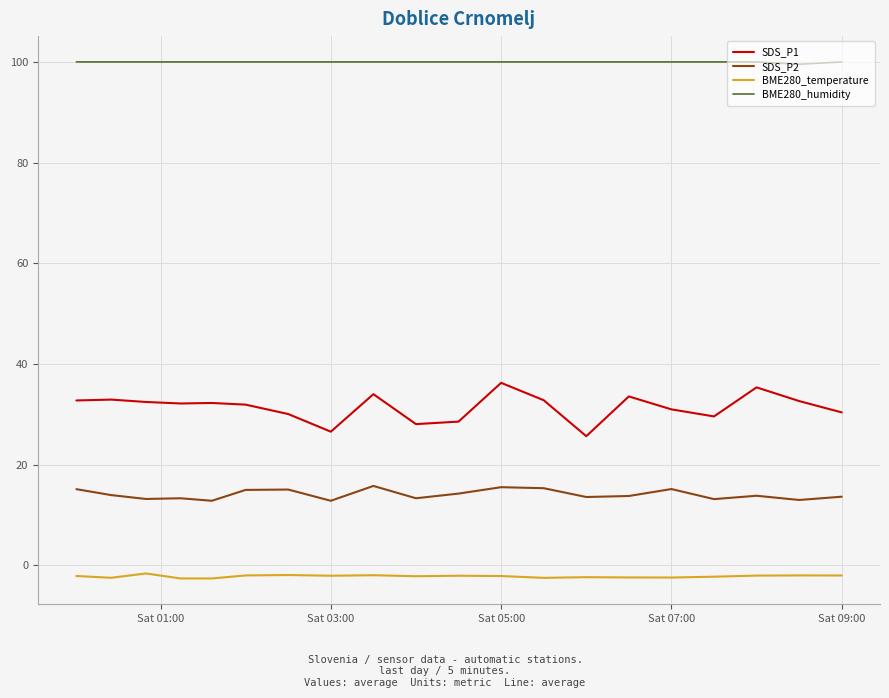

List the series in order of their peak value, highest first.

BME280_humidity, SDS_P1, SDS_P2, BME280_temperature